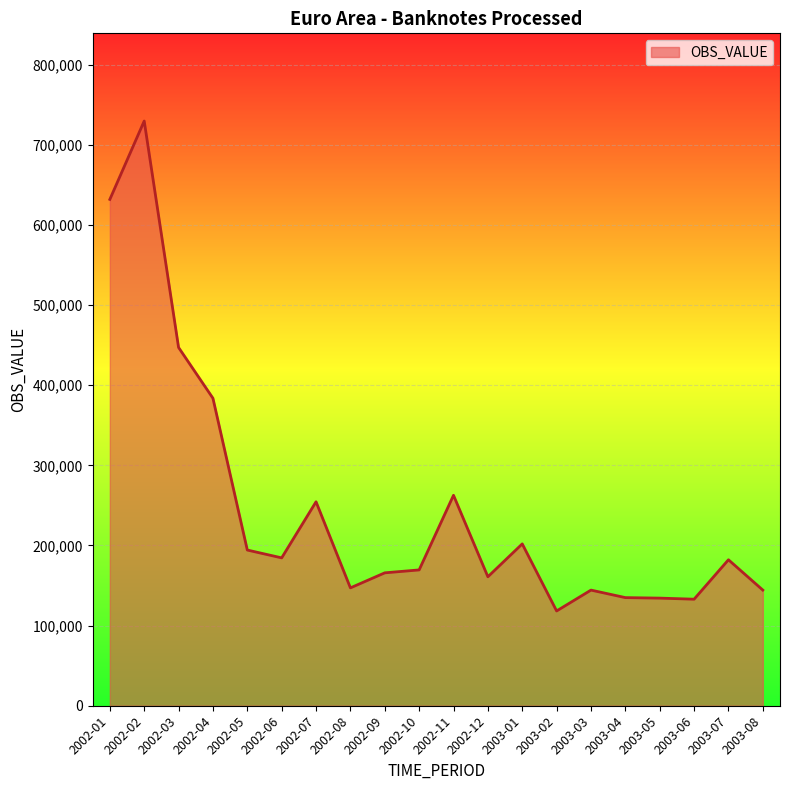

What is the difference between the maximum and minimum values?

611468.8